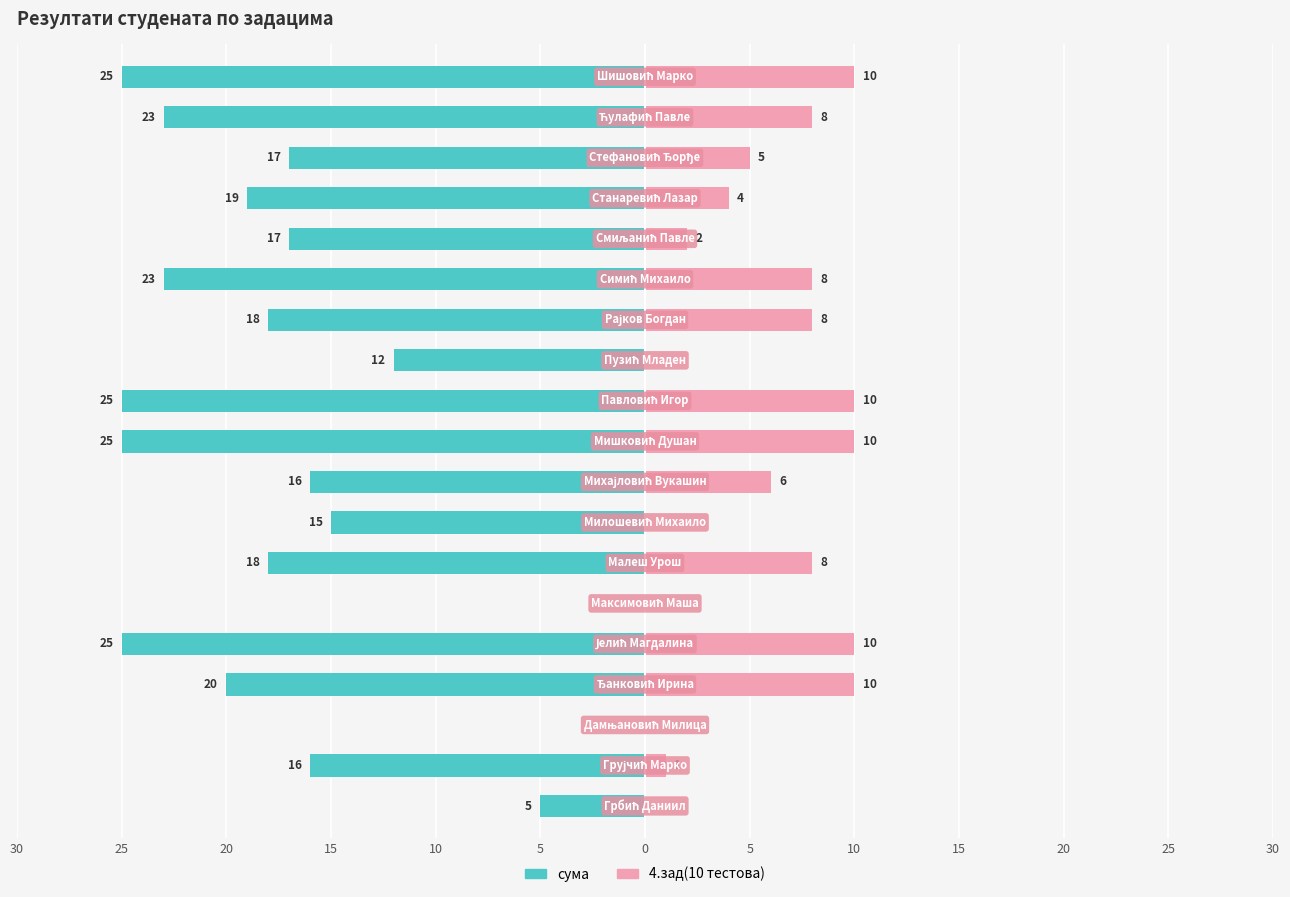

Are the bars horizontal?

Yes